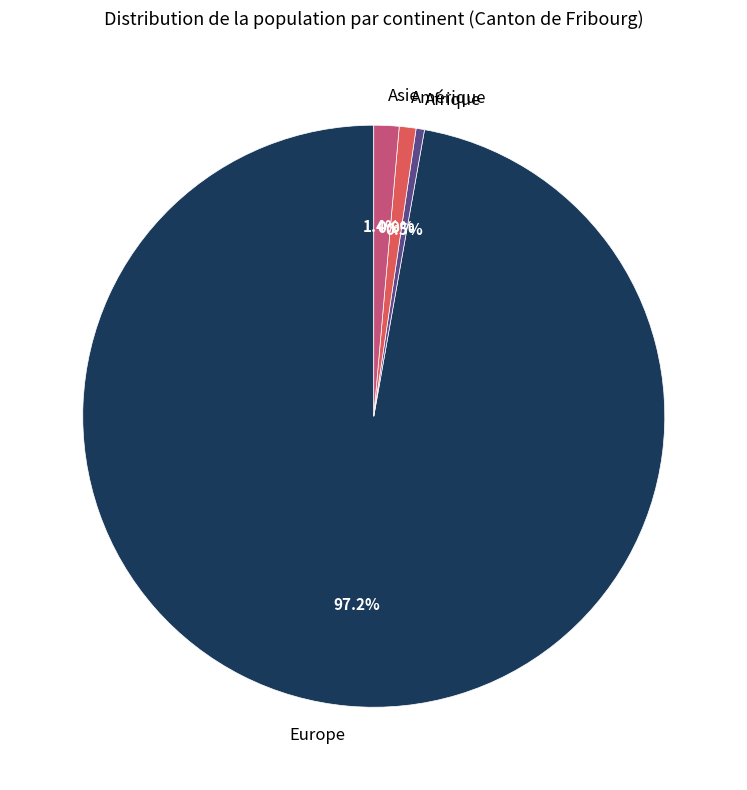

Is it true that Asie is 13% of the pie?

False